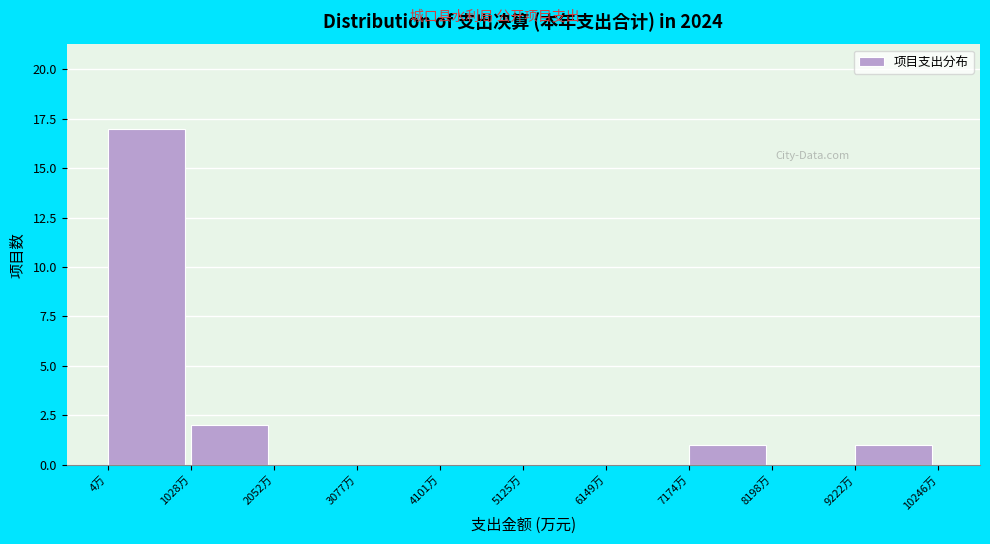

Over which range of the x-axis is the bar tallest?

0 to 1000